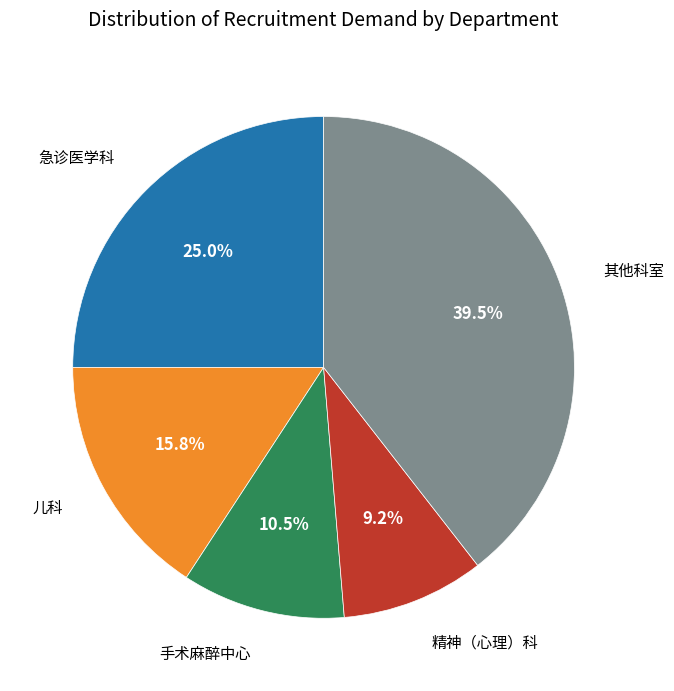

Does any single category account for the majority?

No